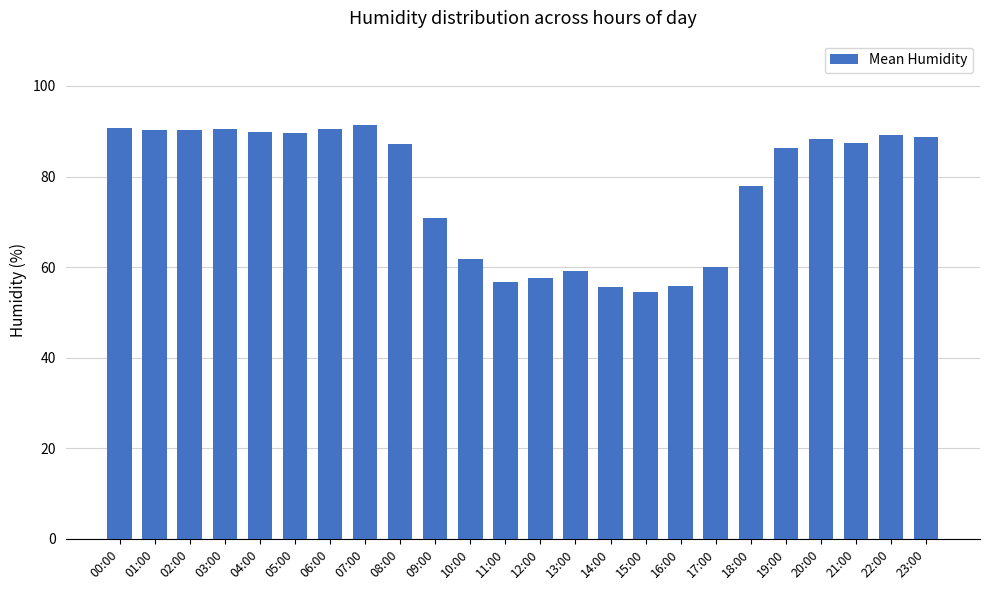

Where is the data nearest to the value 73?

09:00